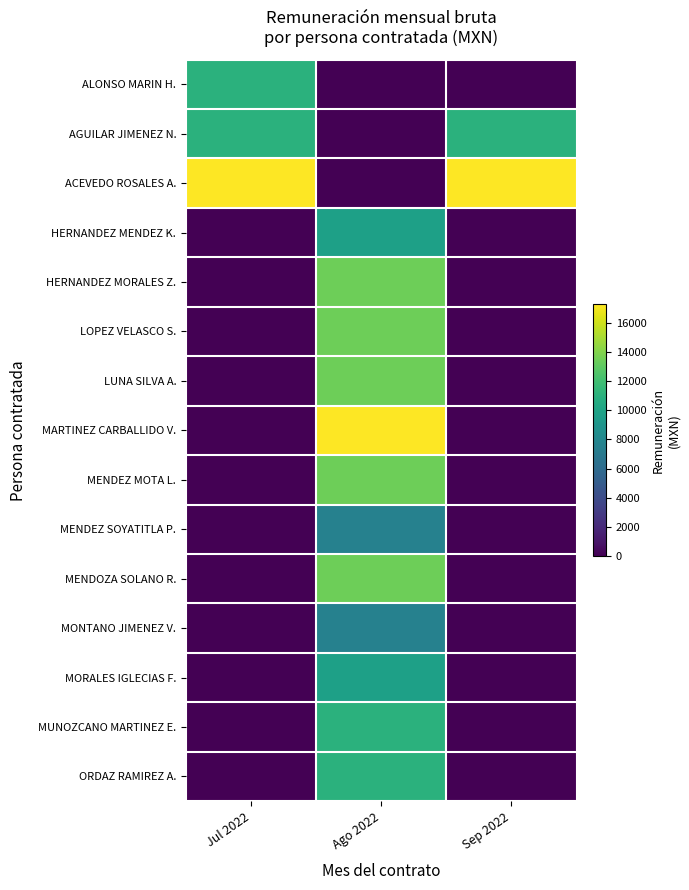

Reading right to left, transcribe all the data shown in this chart.

ALONSO MARIN H.: Sep 2022=0.0	Ago 2022=0.0	Jul 2022=10992.6
AGUILAR JIMENEZ N.: Sep 2022=10992.6	Ago 2022=0.0	Jul 2022=10992.6
ACEVEDO ROSALES A.: Sep 2022=17241.7	Ago 2022=0.0	Jul 2022=17241.7
HERNANDEZ MENDEZ K.: Sep 2022=0.0	Ago 2022=9802.1	Jul 2022=0.0
HERNANDEZ MORALES Z.: Sep 2022=0.0	Ago 2022=13426.8	Jul 2022=0.0
LOPEZ VELASCO S.: Sep 2022=0.0	Ago 2022=13426.8	Jul 2022=0.0
LUNA SILVA A.: Sep 2022=0.0	Ago 2022=13426.8	Jul 2022=0.0
MARTINEZ CARBALLIDO V.: Sep 2022=0.0	Ago 2022=17241.7	Jul 2022=0.0
MENDEZ MOTA L.: Sep 2022=0.0	Ago 2022=13426.8	Jul 2022=0.0
MENDEZ SOYATITLA P.: Sep 2022=0.0	Ago 2022=7547.1	Jul 2022=0.0
MENDOZA SOLANO R.: Sep 2022=0.0	Ago 2022=13426.8	Jul 2022=0.0
MONTANO JIMENEZ V.: Sep 2022=0.0	Ago 2022=7547.1	Jul 2022=0.0
MORALES IGLECIAS F.: Sep 2022=0.0	Ago 2022=9802.1	Jul 2022=0.0
MUNOZCANO MARTINEZ E.: Sep 2022=0.0	Ago 2022=10992.6	Jul 2022=0.0
ORDAZ RAMIREZ A.: Sep 2022=0.0	Ago 2022=10992.6	Jul 2022=0.0